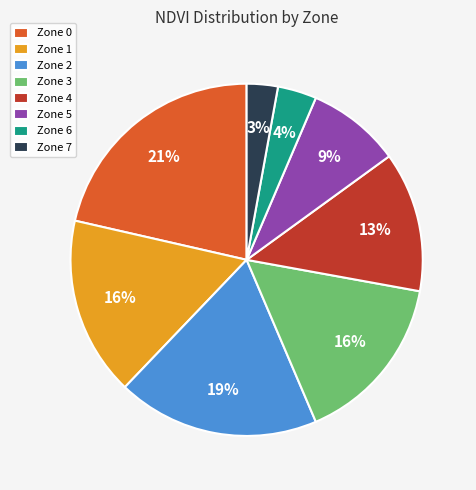

How many slices are in this pie chart?

8